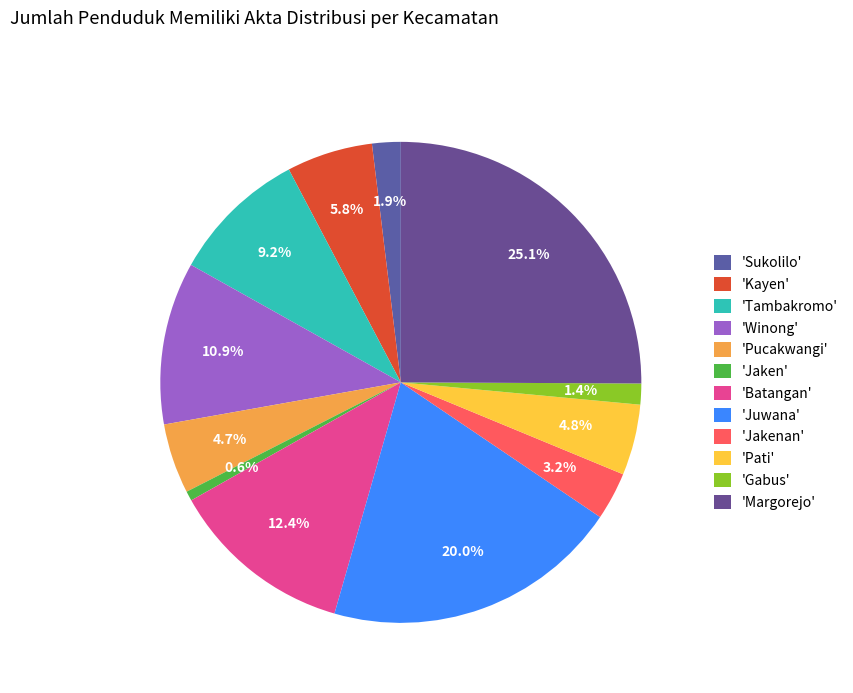

How many slices are in this pie chart?

12